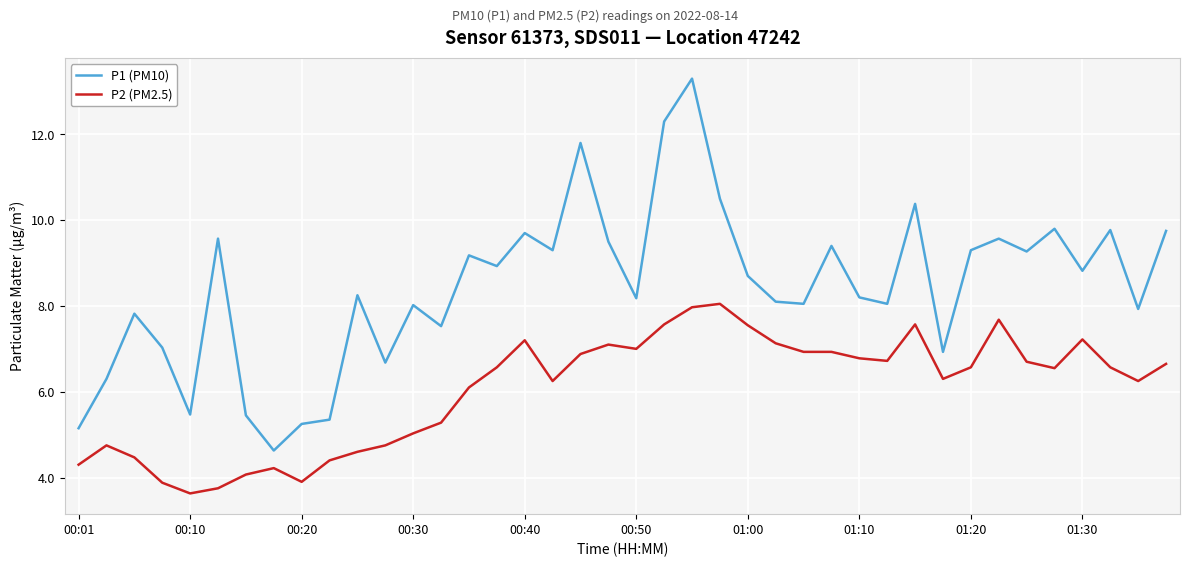

What is the average value of the P2 (PM2.5) series?

6.0